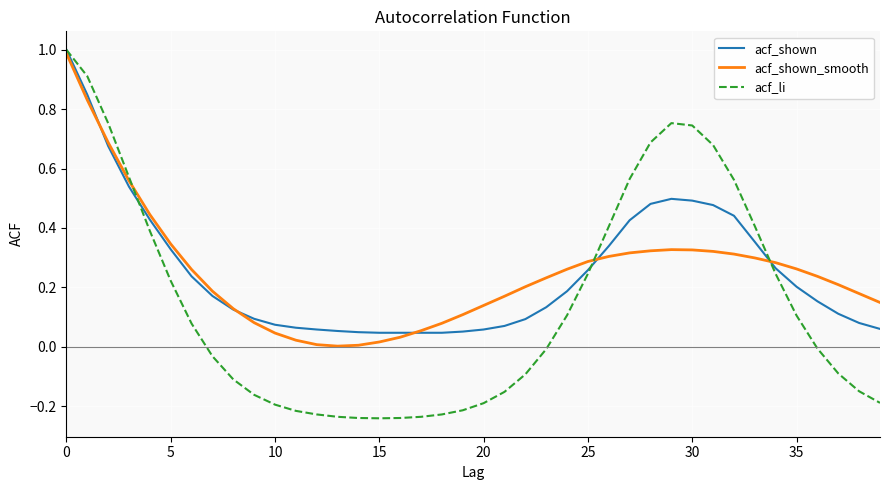

What is the maximum value for acf_li?

1.0